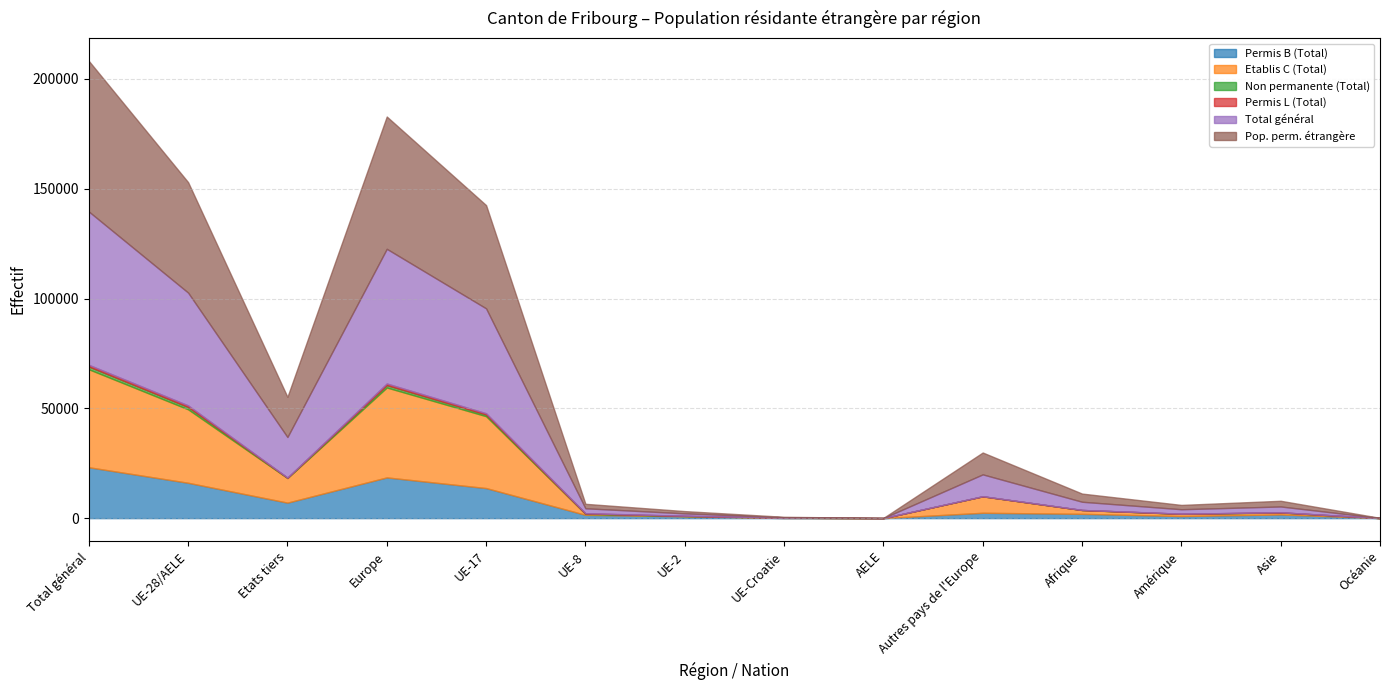

Count the number of categories in the chart.

14